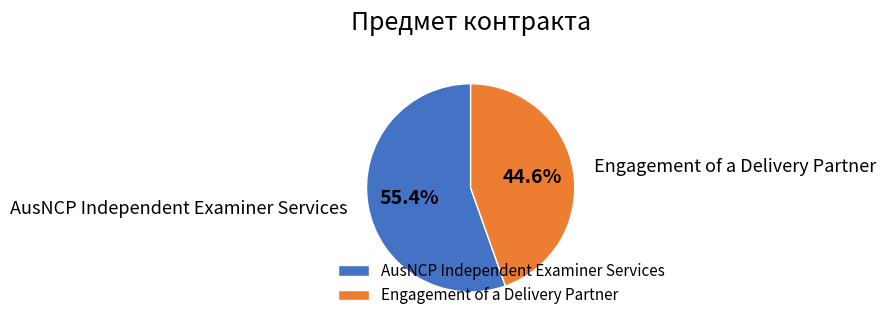

To the nearest percent, what is the combined percentage of Engagement of a Delivery Partner and AusNCP Independent Examiner Services?

100%